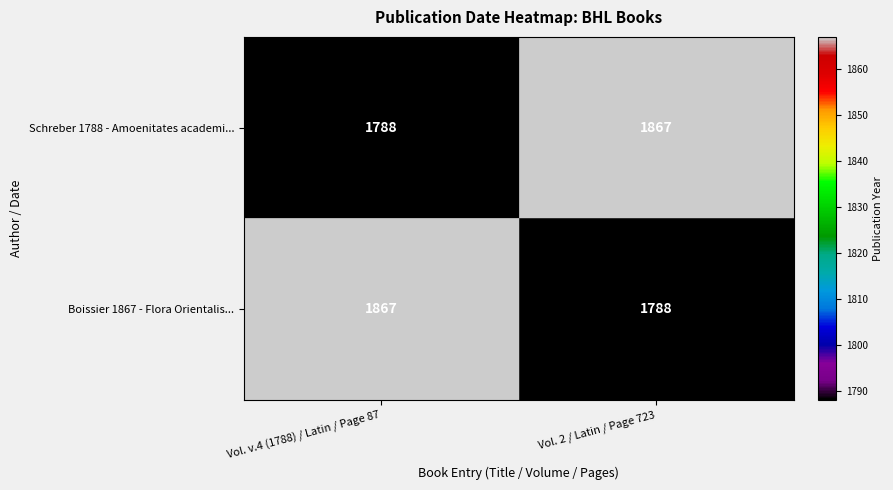

What is the total value across all series at Vol. v.4 (1788) / Latin / Page 87?

3655